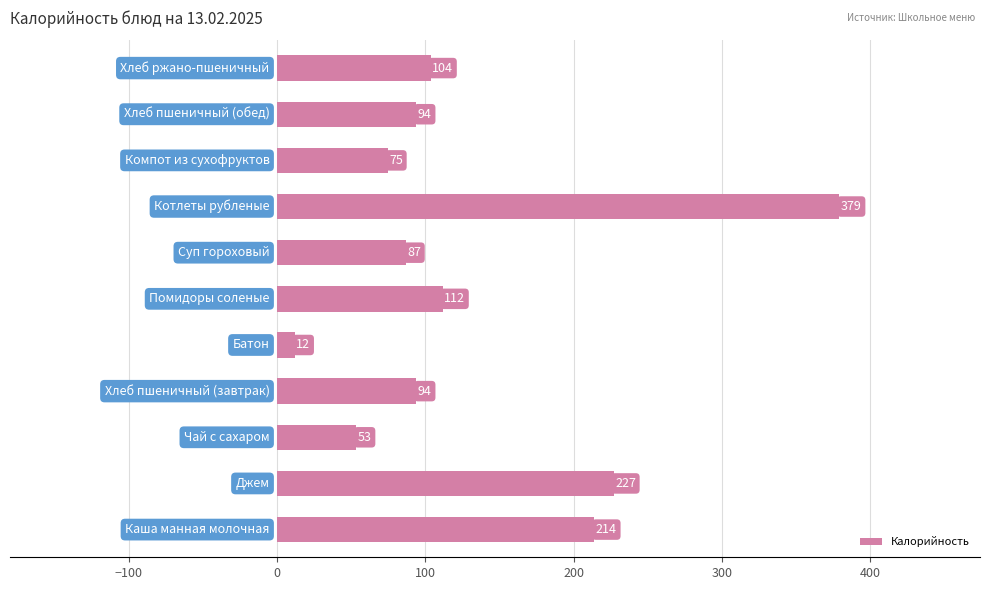

What is the minimum value shown in the chart?

12.0